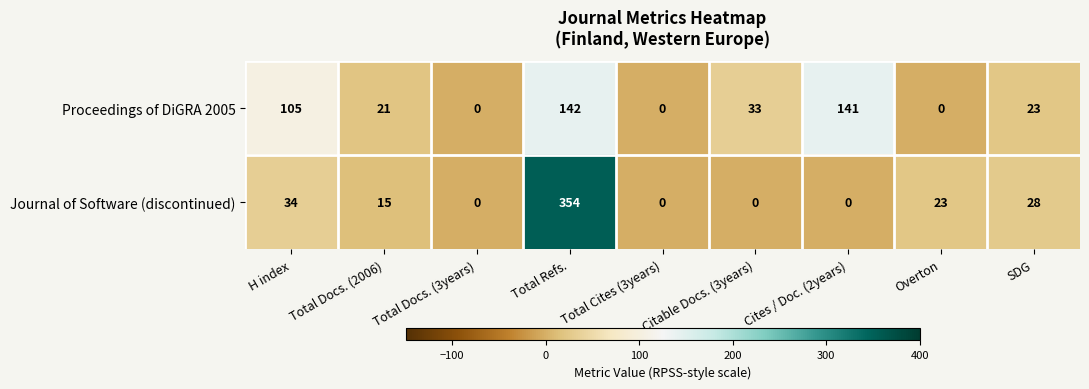

Which category has the highest value in the Journal of Software (discontinued) series?

Total Refs.